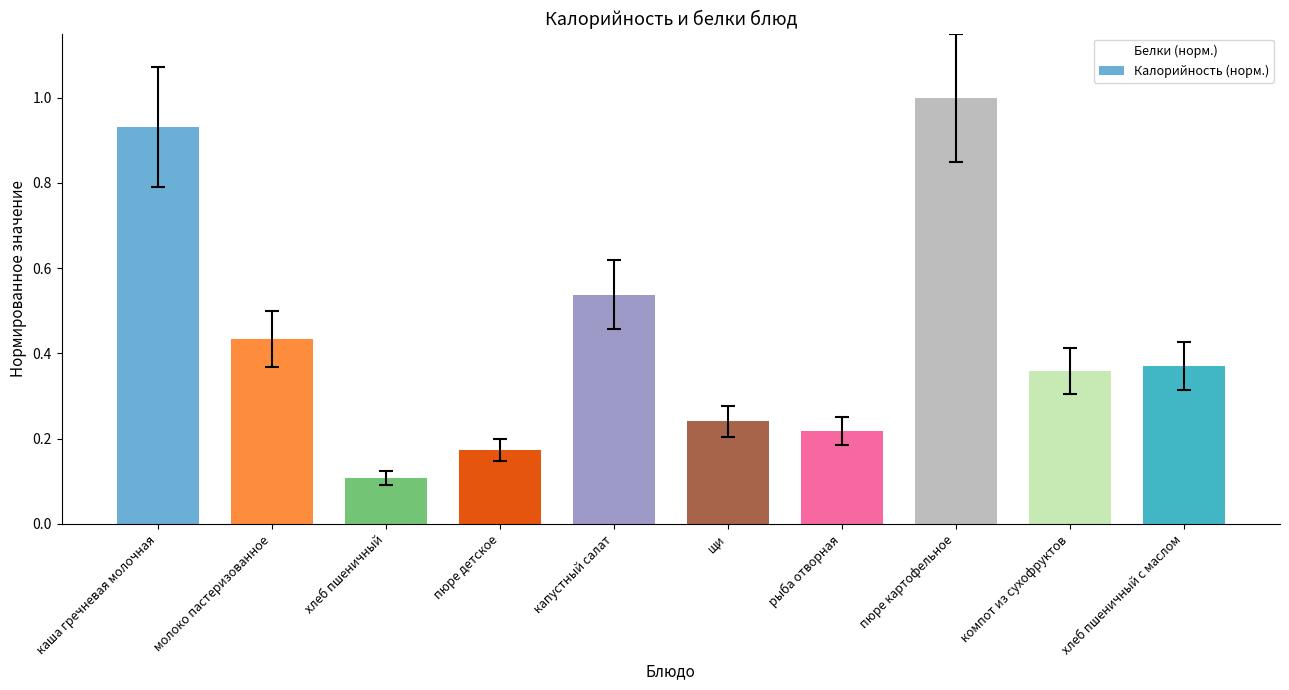

What is the change in value from каша гречневая молочная to пюре детское?

-0.8